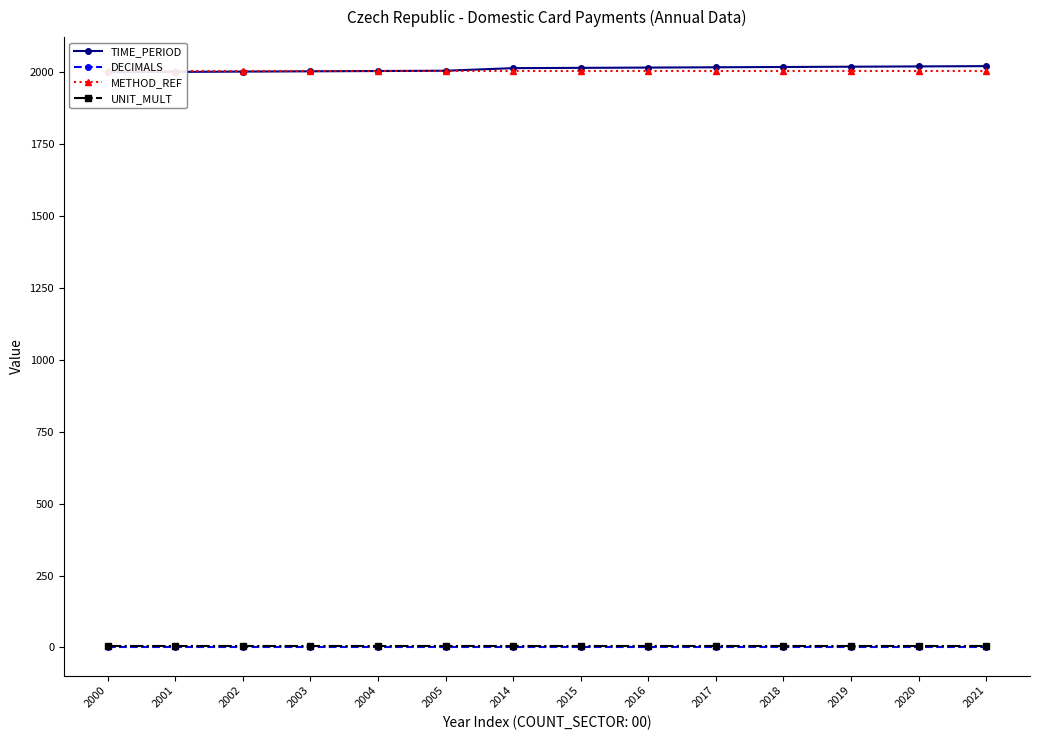

Reading left to right, transcribe all the data shown in this chart.

TIME_PERIOD: 2000	2001	2002	2003	2004	2005	2014	2015	2016	2017	2018	2019	2020	2021
DECIMALS: 3	3	3	3	3	3	3	3	3	3	3	3	3	3
METHOD_REF: 2005	2005	2005	2005	2005	2005	2005	2005	2005	2005	2005	2005	2005	2005
UNIT_MULT: 6	6	6	6	6	6	6	6	6	6	6	6	6	6